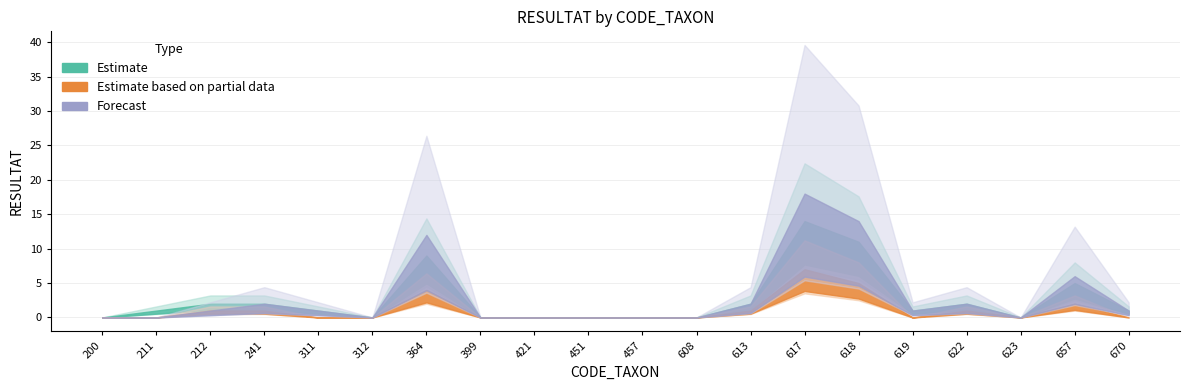

What is the maximum value for Forecast?

18